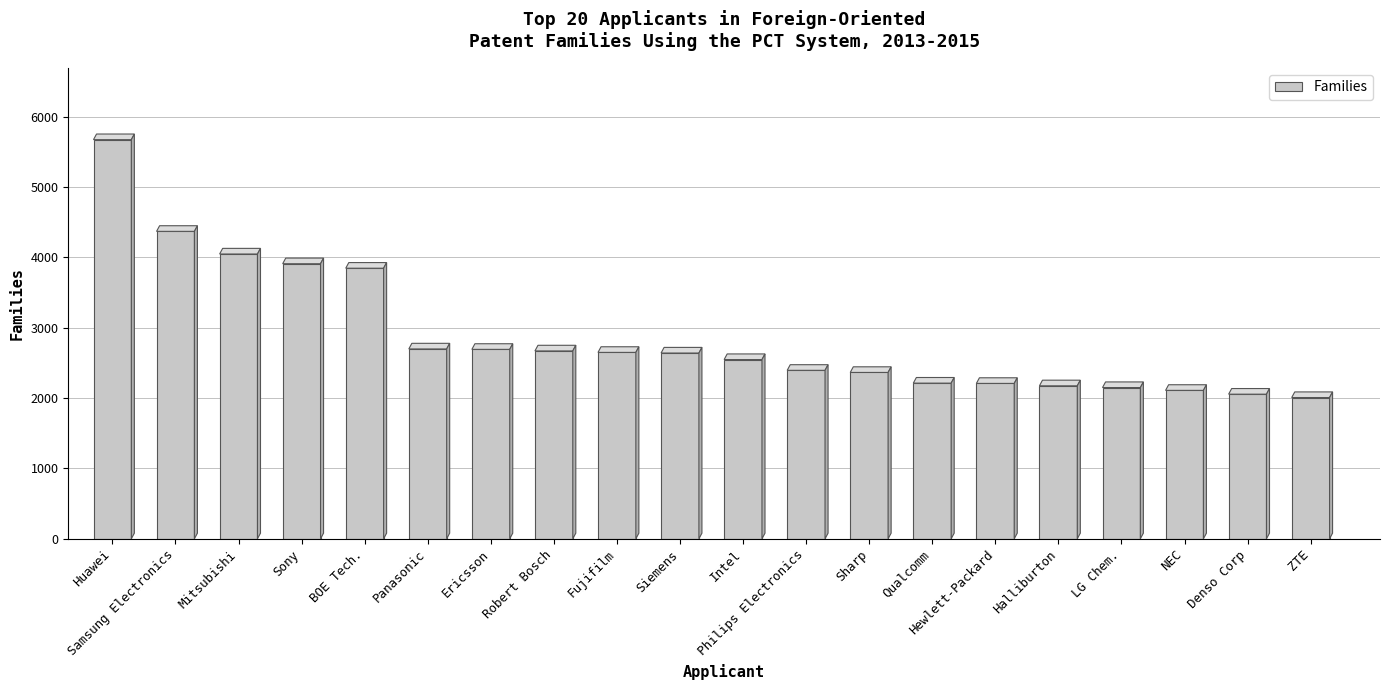

Which has a higher value, Denso Corp or BOE Tech.?

BOE Tech.